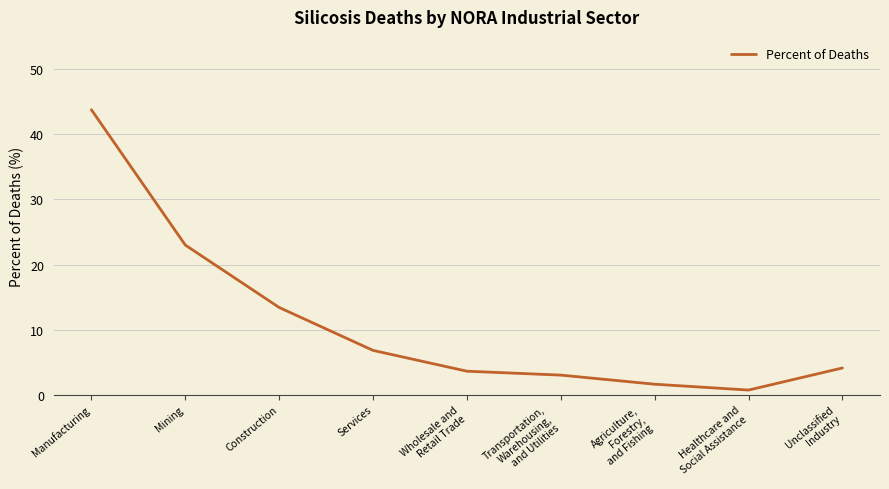

Rank the categories by value from lowest to highest.

Healthcare and
Social Assistance, Agriculture,
Forestry,
and Fishing, Transportation,
Warehousing,
and Utilities, Wholesale and
Retail Trade, Unclassified
Industry, Services, Construction, Mining, Manufacturing